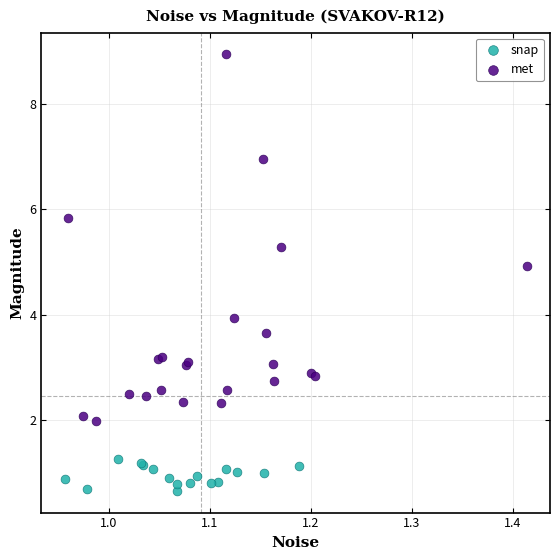

Which series reaches the maximum Y coordinate?

met